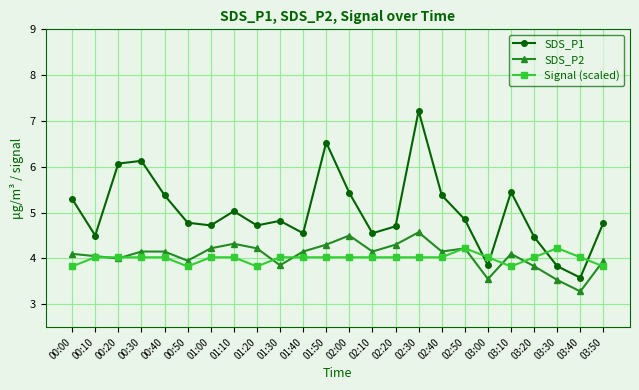

What are all the series names shown in the legend?

SDS_P1, SDS_P2, Signal (scaled)